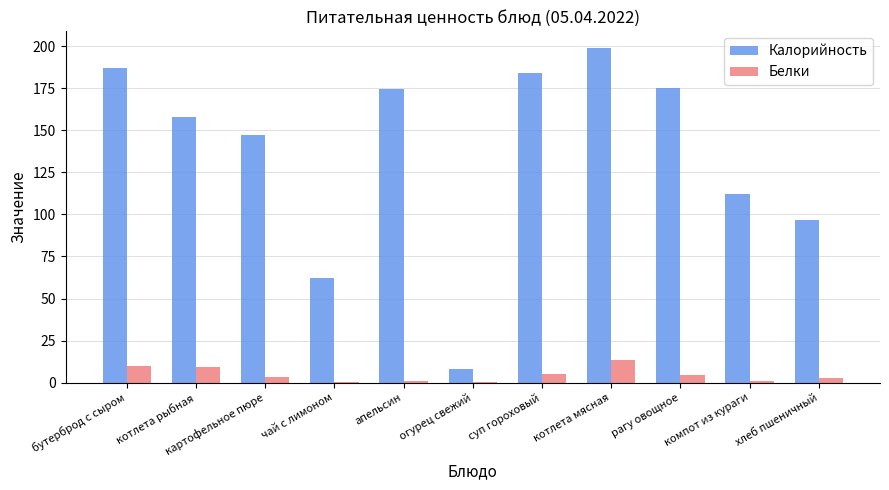

True or false: Белки has a value of 4.5 at рагу овощное.

True